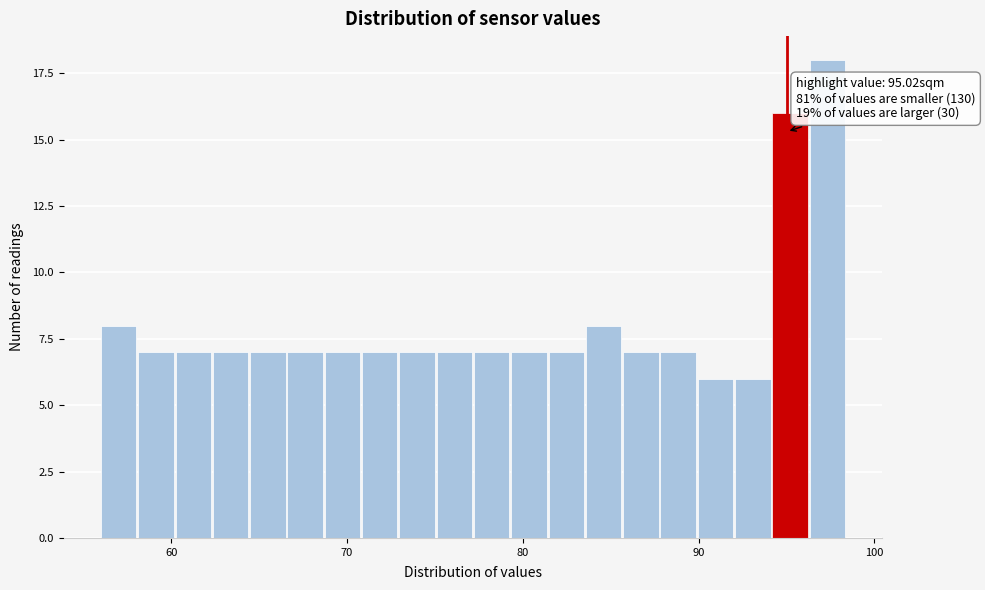

Around what value on the x-axis is the tallest bar? Give the approximate position of its centre, as read against the axis.

97